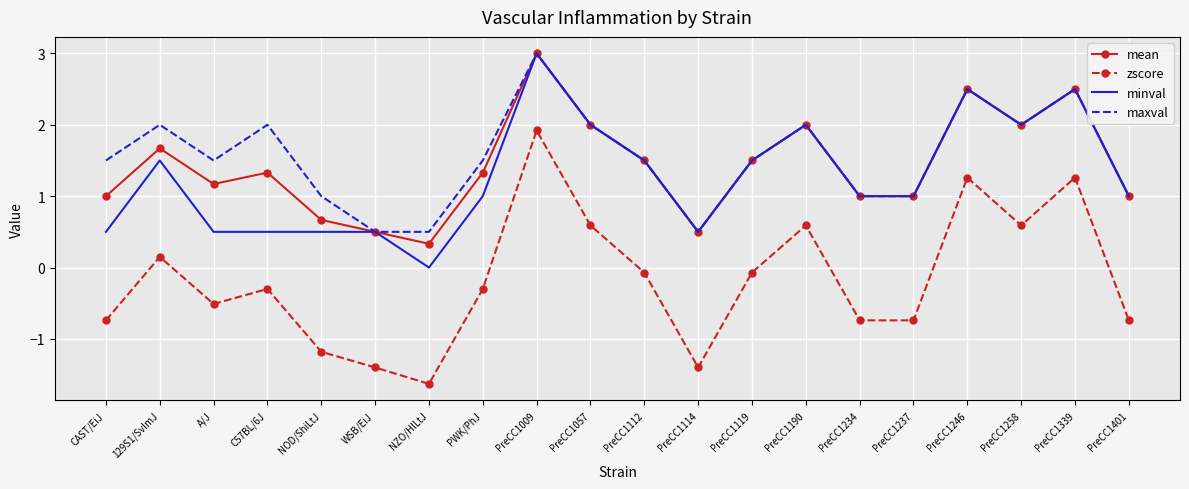

Which series has the largest range (max minus min)?

zscore